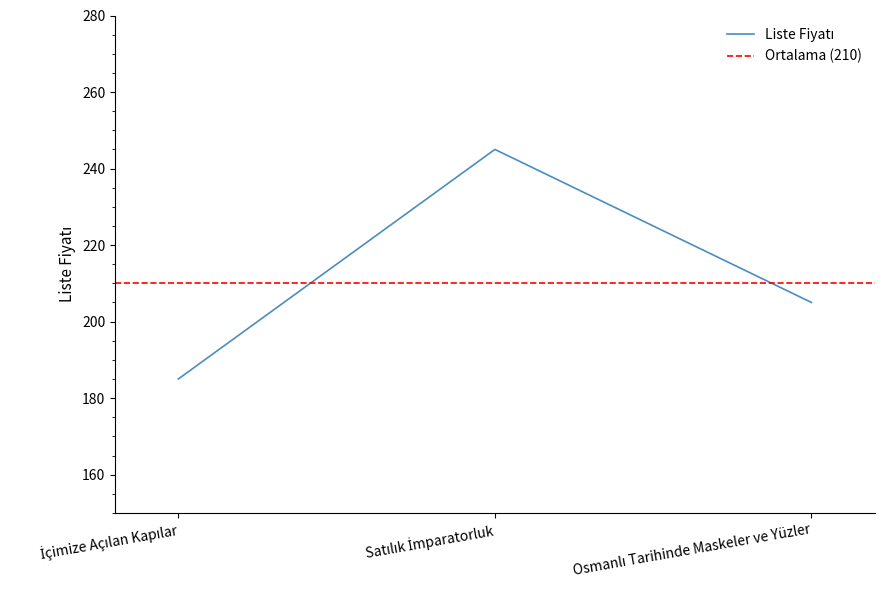

What is the change in value from İçimize Açılan Kapılar to Satılık İmparatorluk?

+60